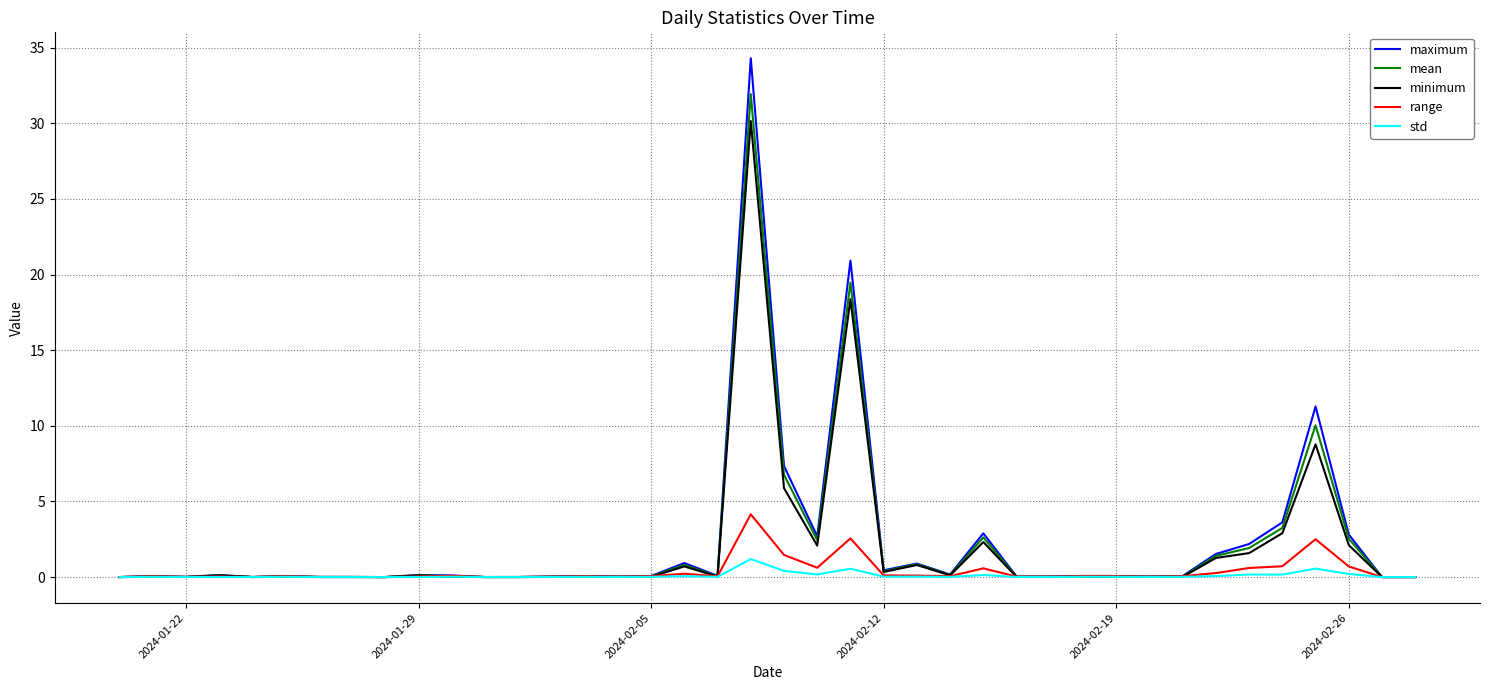

What is the maximum value shown in the chart?

34.3